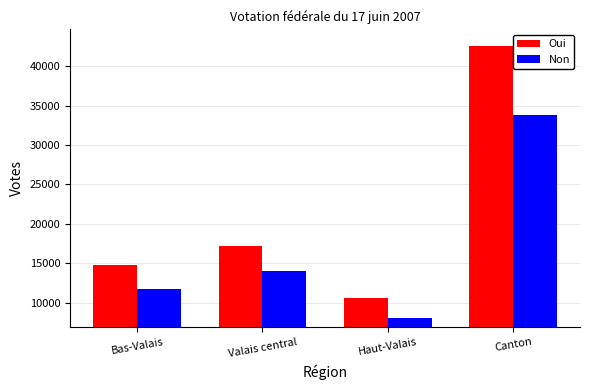

Which category has the lowest value in the Oui series?

Haut-Valais